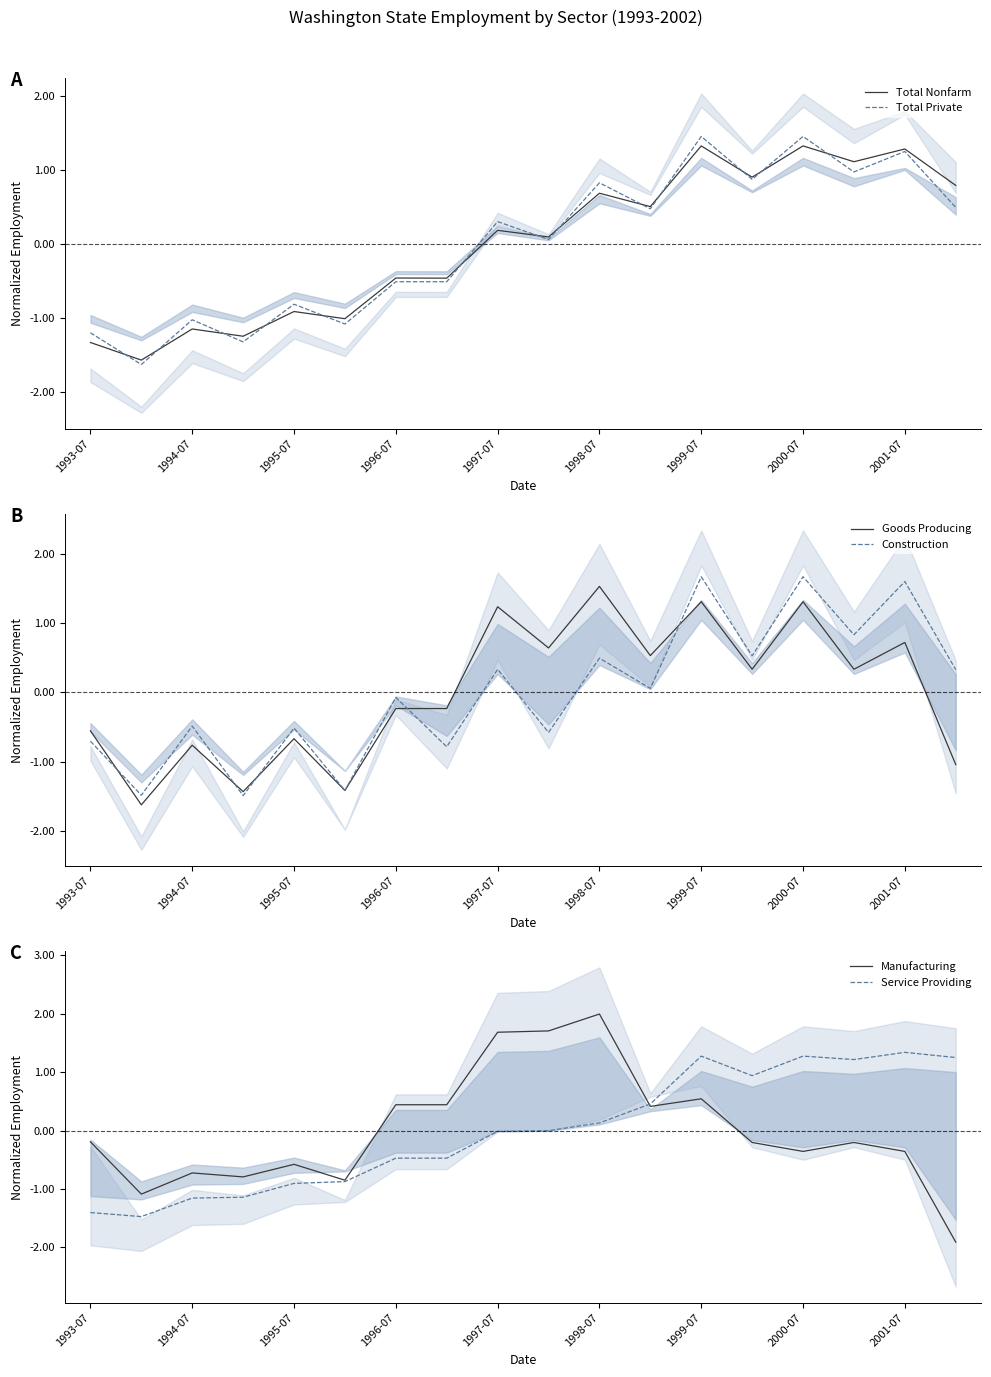

True or false: Construction has a value of 1.6 at 2001-07.

True